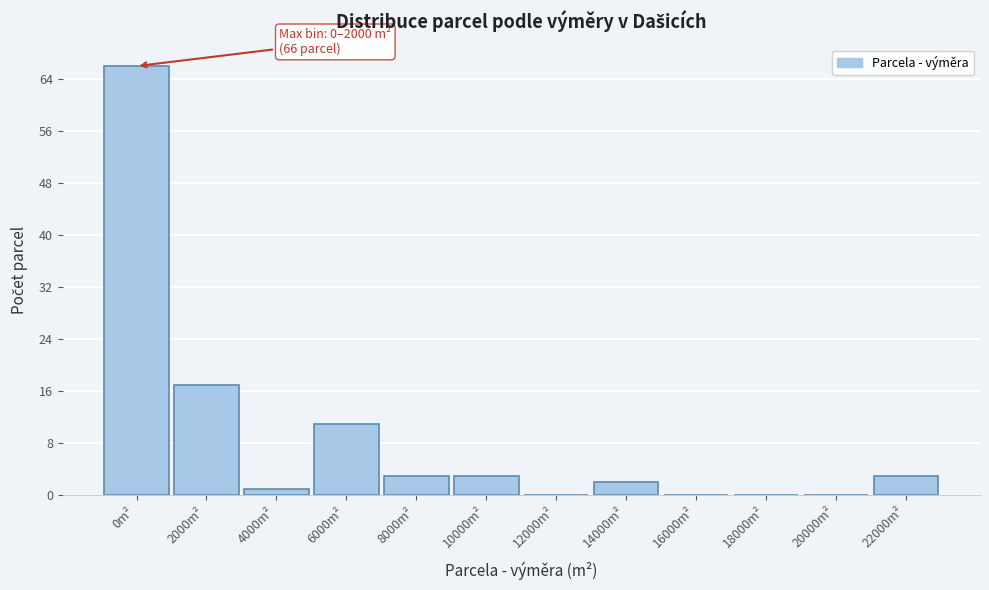

Reading right to left, list all the values displayed in this chart.

22000m²=3	20000m²=0	18000m²=0	16000m²=0	14000m²=2	12000m²=0	10000m²=3	8000m²=3	6000m²=11	4000m²=1	2000m²=17	0m²=66